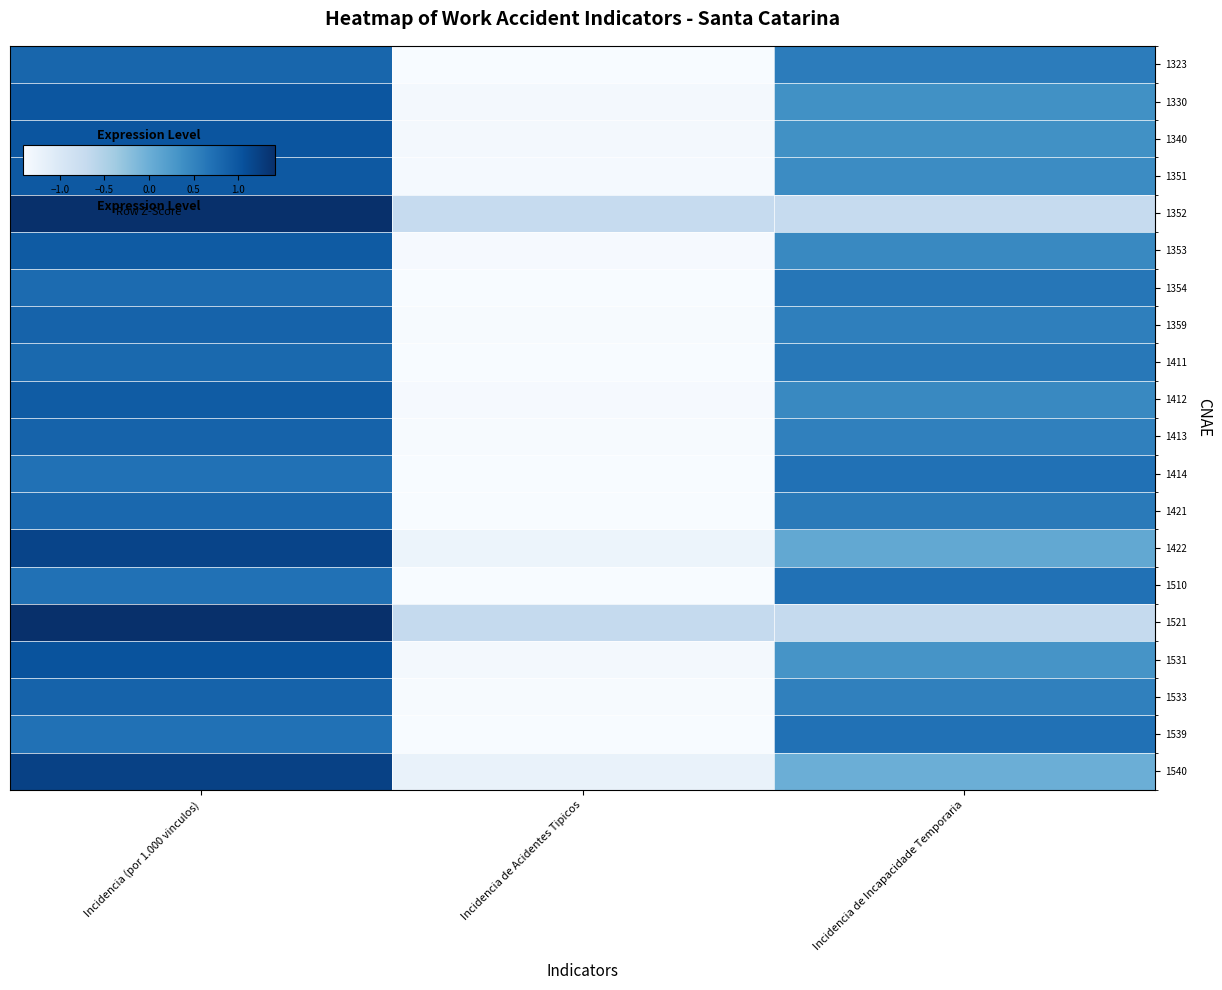

Reading left to right, transcribe all the data shown in this chart.

1323: Incidencia (por 1.000 vinculos)=0.8	Incidencia de Acidentes Tipicos=-1.4	Incidencia de Incapacidade Temporaria=0.6
1330: Incidencia (por 1.000 vinculos)=1.0	Incidencia de Acidentes Tipicos=-1.4	Incidencia de Incapacidade Temporaria=0.4
1340: Incidencia (por 1.000 vinculos)=1.0	Incidencia de Acidentes Tipicos=-1.4	Incidencia de Incapacidade Temporaria=0.4
1351: Incidencia (por 1.000 vinculos)=1.0	Incidencia de Acidentes Tipicos=-1.4	Incidencia de Incapacidade Temporaria=0.4
1352: Incidencia (por 1.000 vinculos)=1.4	Incidencia de Acidentes Tipicos=-0.7	Incidencia de Incapacidade Temporaria=-0.7
1353: Incidencia (por 1.000 vinculos)=0.9	Incidencia de Acidentes Tipicos=-1.4	Incidencia de Incapacidade Temporaria=0.4
1354: Incidencia (por 1.000 vinculos)=0.8	Incidencia de Acidentes Tipicos=-1.4	Incidencia de Incapacidade Temporaria=0.6
1359: Incidencia (por 1.000 vinculos)=0.9	Incidencia de Acidentes Tipicos=-1.4	Incidencia de Incapacidade Temporaria=0.5
1411: Incidencia (por 1.000 vinculos)=0.8	Incidencia de Acidentes Tipicos=-1.4	Incidencia de Incapacidade Temporaria=0.6
1412: Incidencia (por 1.000 vinculos)=0.9	Incidencia de Acidentes Tipicos=-1.4	Incidencia de Incapacidade Temporaria=0.4
1413: Incidencia (por 1.000 vinculos)=0.9	Incidencia de Acidentes Tipicos=-1.4	Incidencia de Incapacidade Temporaria=0.5
1414: Incidencia (por 1.000 vinculos)=0.7	Incidencia de Acidentes Tipicos=-1.4	Incidencia de Incapacidade Temporaria=0.7
1421: Incidencia (por 1.000 vinculos)=0.8	Incidencia de Acidentes Tipicos=-1.4	Incidencia de Incapacidade Temporaria=0.6
1422: Incidencia (por 1.000 vinculos)=1.2	Incidencia de Acidentes Tipicos=-1.3	Incidencia de Incapacidade Temporaria=0.1
1510: Incidencia (por 1.000 vinculos)=0.7	Incidencia de Acidentes Tipicos=-1.4	Incidencia de Incapacidade Temporaria=0.7
1521: Incidencia (por 1.000 vinculos)=1.4	Incidencia de Acidentes Tipicos=-0.7	Incidencia de Incapacidade Temporaria=-0.7
1531: Incidencia (por 1.000 vinculos)=1.0	Incidencia de Acidentes Tipicos=-1.4	Incidencia de Incapacidade Temporaria=0.3
1533: Incidencia (por 1.000 vinculos)=0.9	Incidencia de Acidentes Tipicos=-1.4	Incidencia de Incapacidade Temporaria=0.5
1539: Incidencia (por 1.000 vinculos)=0.7	Incidencia de Acidentes Tipicos=-1.4	Incidencia de Incapacidade Temporaria=0.7
1540: Incidencia (por 1.000 vinculos)=1.2	Incidencia de Acidentes Tipicos=-1.2	Incidencia de Incapacidade Temporaria=-0.0